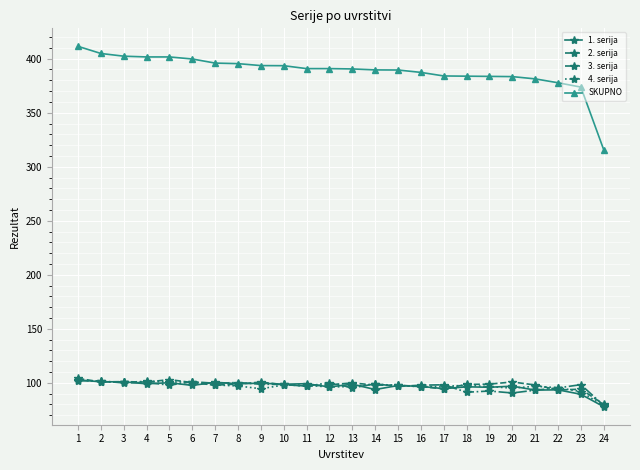

Which series has the widest spread of values?

SKUPNO